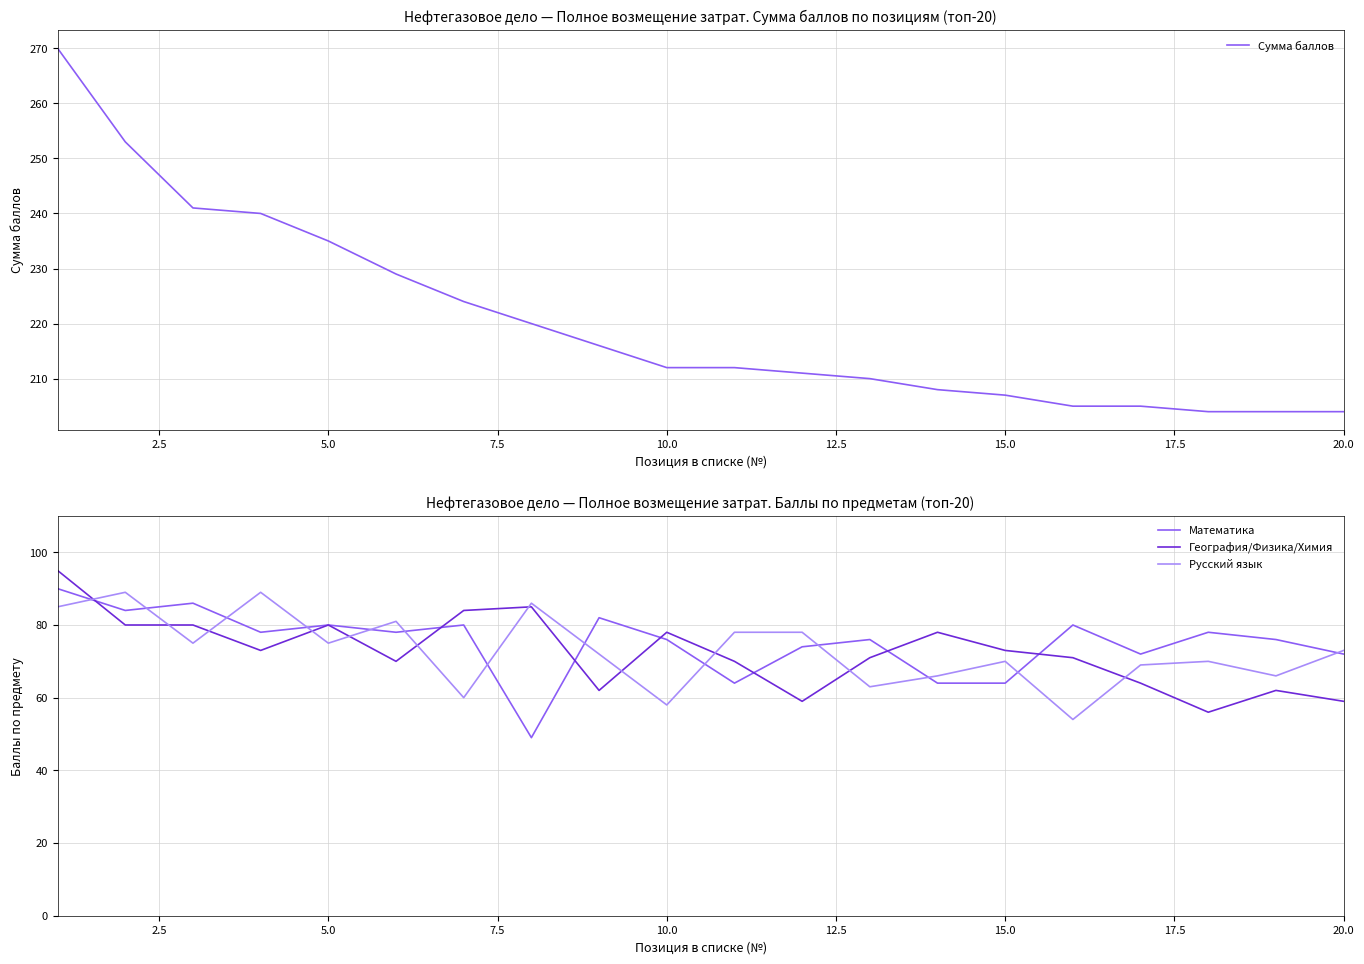

How many categories are shown in the chart?

20